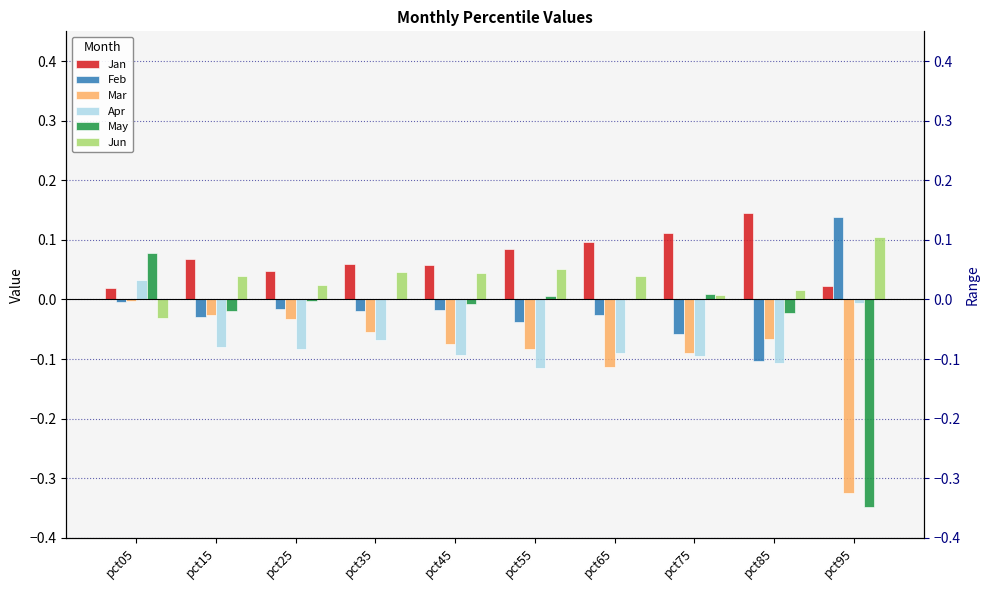

Reading left to right, what are all the values shown in this chart?

Jan: 0.0	0.1	0.0	0.1	0.1	0.1	0.1	0.1	0.1	0.0
Feb: -0.0	-0.0	-0.0	-0.0	-0.0	-0.0	-0.0	-0.1	-0.1	0.1
Mar: -0.0	-0.0	-0.0	-0.1	-0.1	-0.1	-0.1	-0.1	-0.1	-0.3
Apr: 0.0	-0.1	-0.1	-0.1	-0.1	-0.1	-0.1	-0.1	-0.1	-0.0
May: 0.1	-0.0	-0.0	0.0	-0.0	0.0	0.0	0.0	-0.0	-0.3
Jun: -0.0	0.0	0.0	0.0	0.0	0.1	0.0	0.0	0.0	0.1